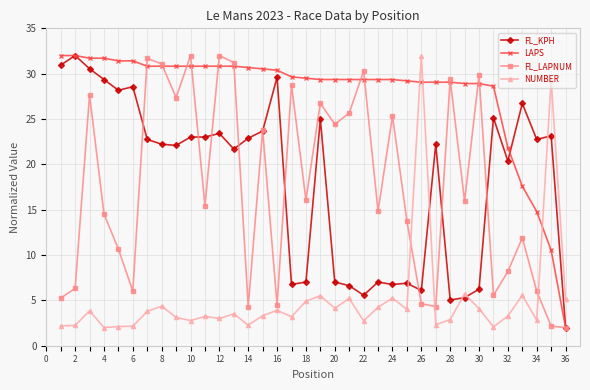

True or false: LAPS and NUMBER intersect in this chart.

True